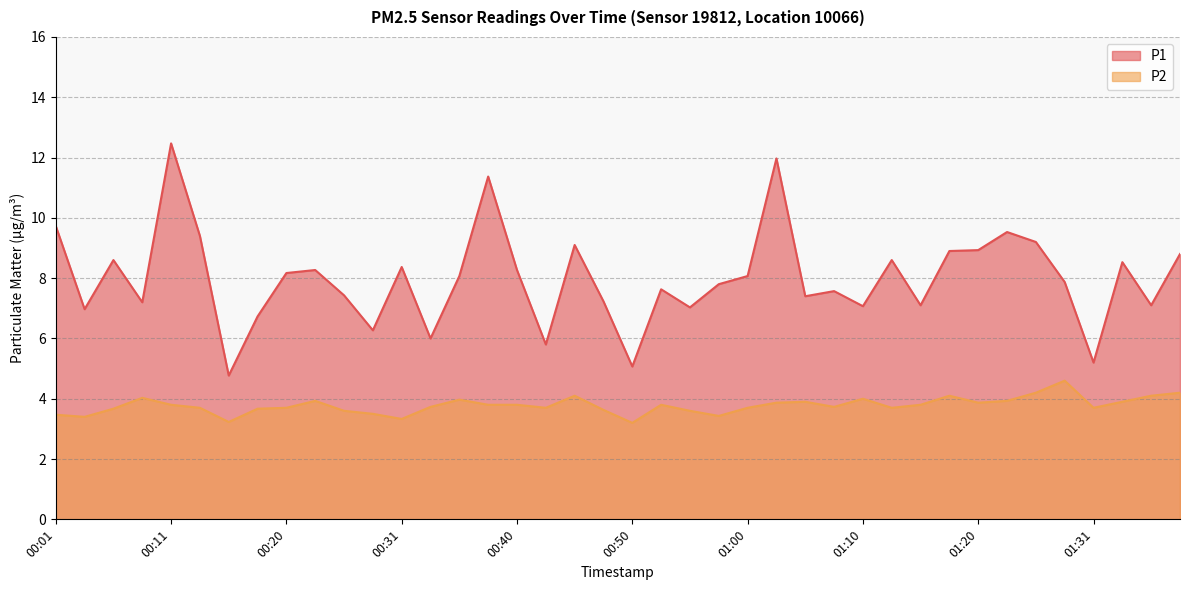

Where is the first local minimum for P1?

00:03